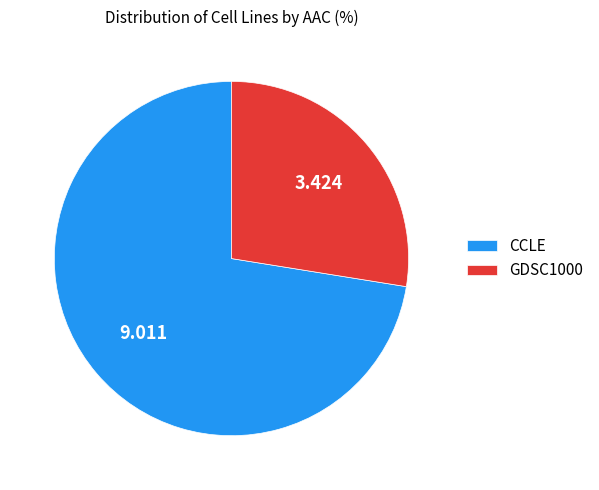

Which has a higher value, GDSC1000 or CCLE?

CCLE